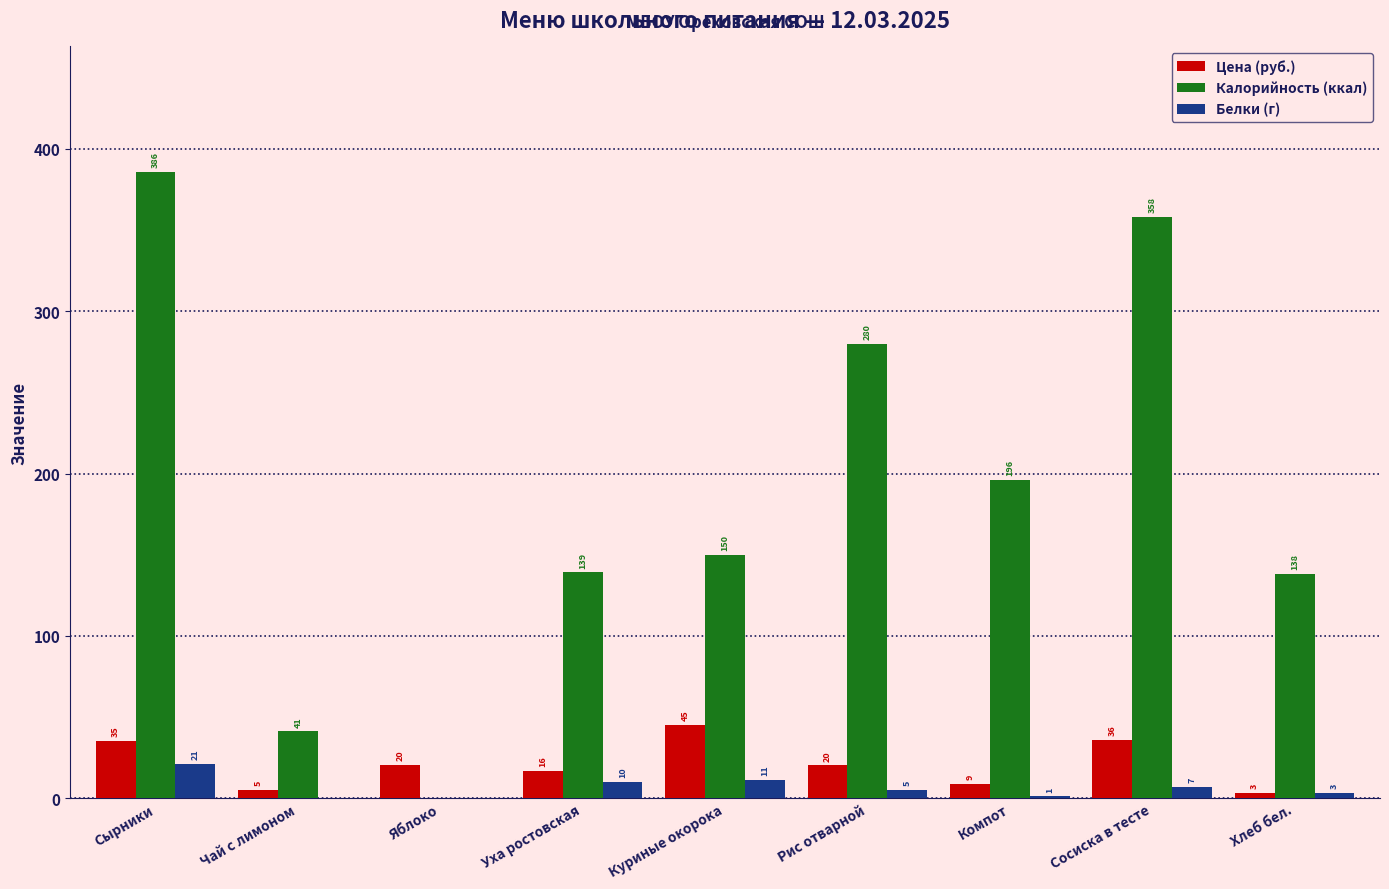

Read the Цена (руб.) value at Сырники.

35.4